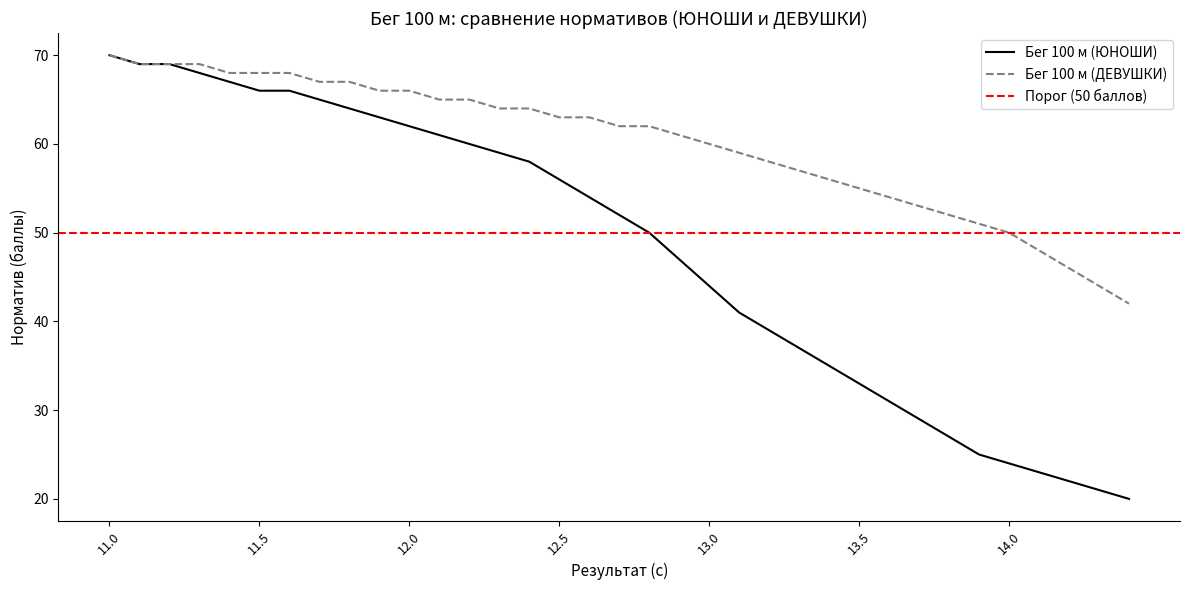

The value of Бег 100 м (ЮНОШИ) at 12.9 is 47. True or false?

True